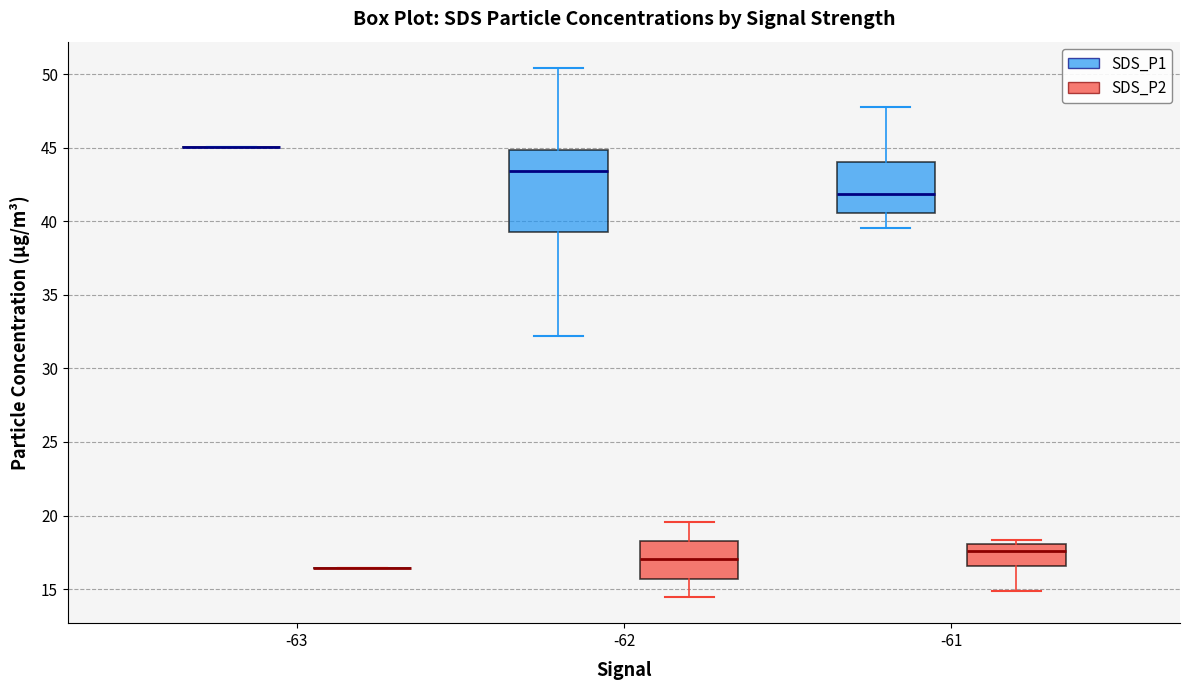

Reading left to right, transcribe this box plot: for each box, give where its median line is, the range the box spans, and where its two whiskers end, as read against the y-axis. The values are not printed on the chart, so give them approximately, as read against the axis.

-63 (SDS_P1): box collapsed to a line at 45.0, whiskers 45.0 to 45.0
-63 (SDS_P2): box collapsed to a line at 16.5, whiskers 16.5 to 16.5
-62 (SDS_P1): median 43.5, box 39.5 to 45.0, whiskers 32.0 to 50.5
-62 (SDS_P2): median 17.0, box 15.5 to 18.5, whiskers 14.5 to 19.5
-61 (SDS_P1): median 42.0, box 40.5 to 44.0, whiskers 39.5 to 48.0
-61 (SDS_P2): median 17.5, box 16.5 to 18.0, whiskers 15.0 to 18.5